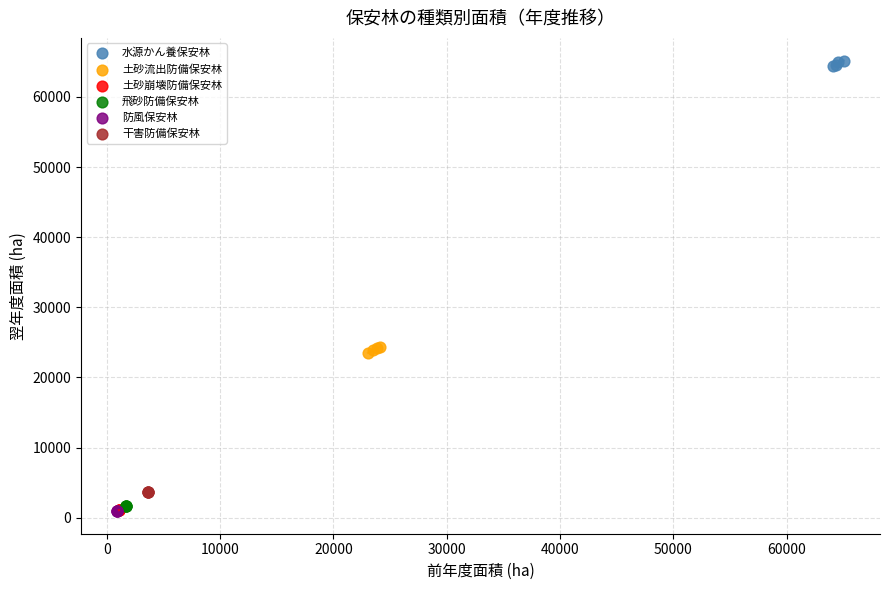

Which series reaches the maximum Y coordinate?

水源かん養保安林